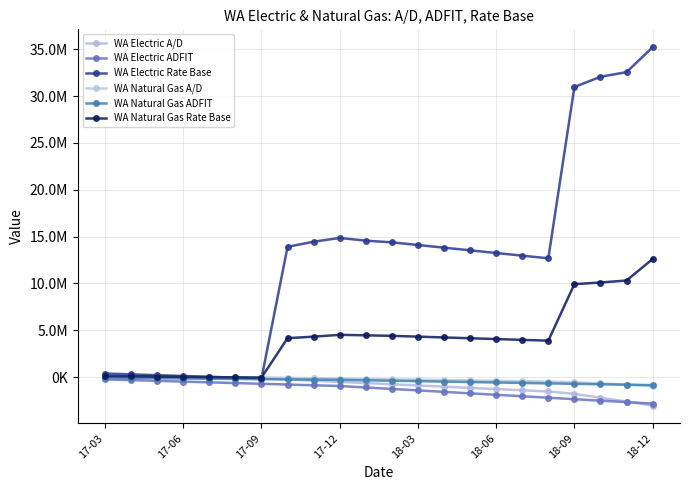

What is the value of the WA Electric A/D point at the 10th from the left?

-504347.9